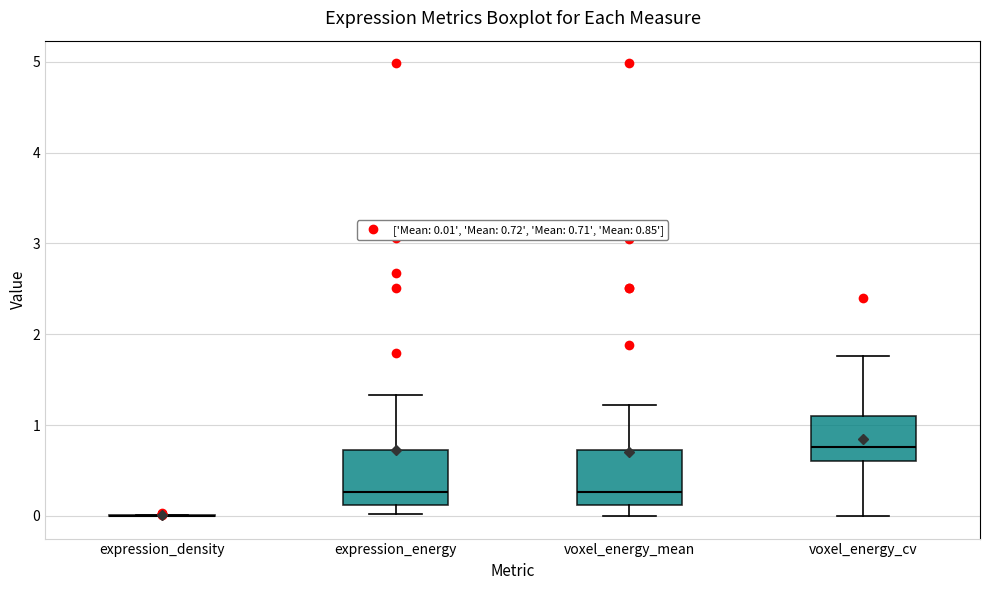

Reading left to right, read every box against the y-axis: the position of its median line, the range the box covers, and the ends of its whiskers. The values are not printed on the chart, so give them approximately, as read against the axis.

expression_density: box collapsed to a line at 0.0, whiskers 0.0 to 0.0
expression_energy: median 0.3, box 0.1 to 0.7, whiskers 0.0 to 1.3
voxel_energy_mean: median 0.3, box 0.1 to 0.7, whiskers 0.0 to 1.2
voxel_energy_cv: median 0.8, box 0.6 to 1.1, whiskers 0.0 to 1.8